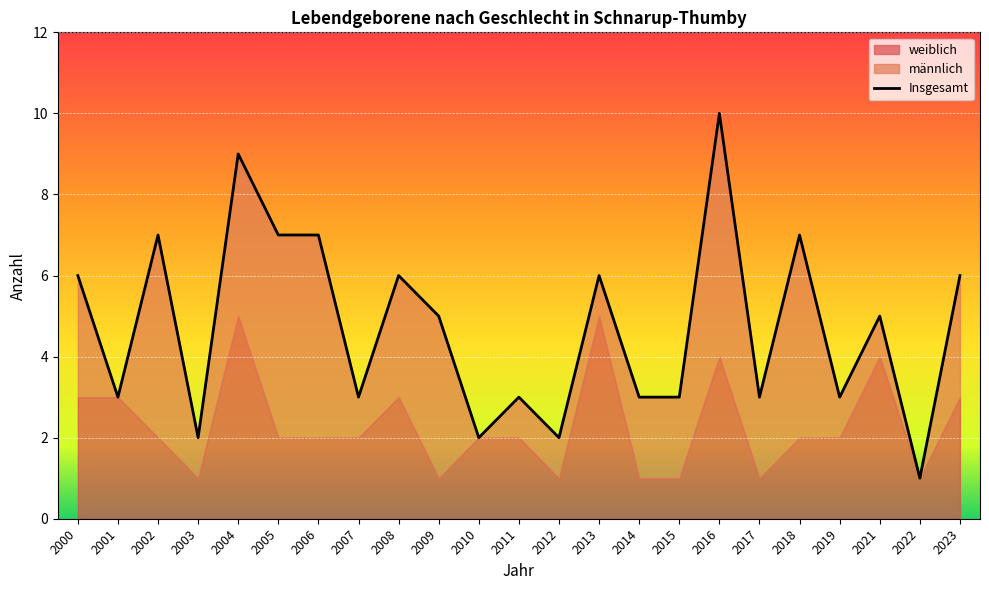

At which label does weiblich reach its peak?

2004